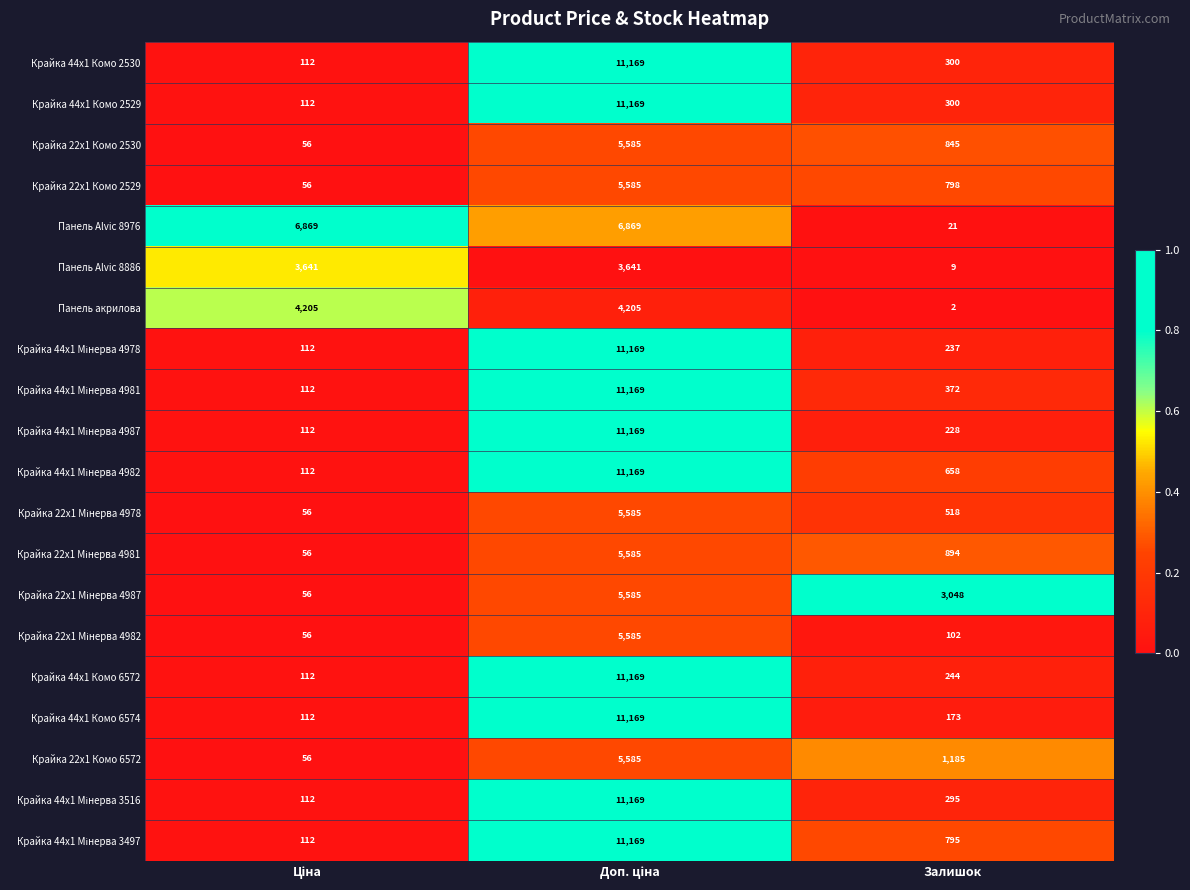

True or false: Крайка 44x1 Комо 2529 has a value of 484 at Залишок.

False